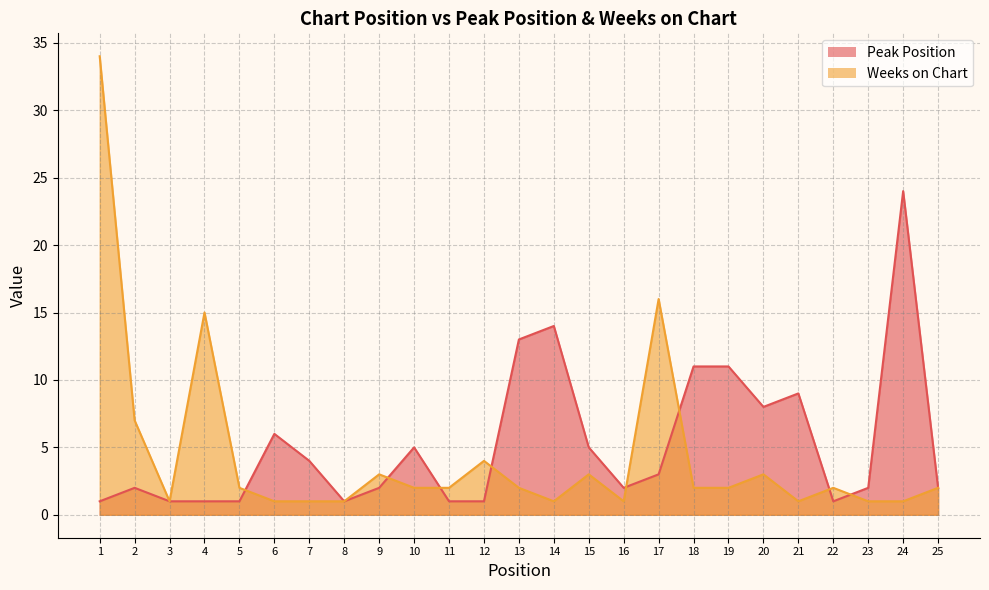

Rank the series by their average value, from highest to lowest.

Peak Position, Weeks on Chart